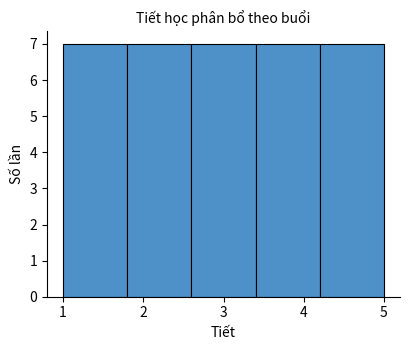

What is the height of the bar covering 1.0 to 1.8 on the x-axis? The values are not printed on the chart, so give them approximately, as read against the axis.

7